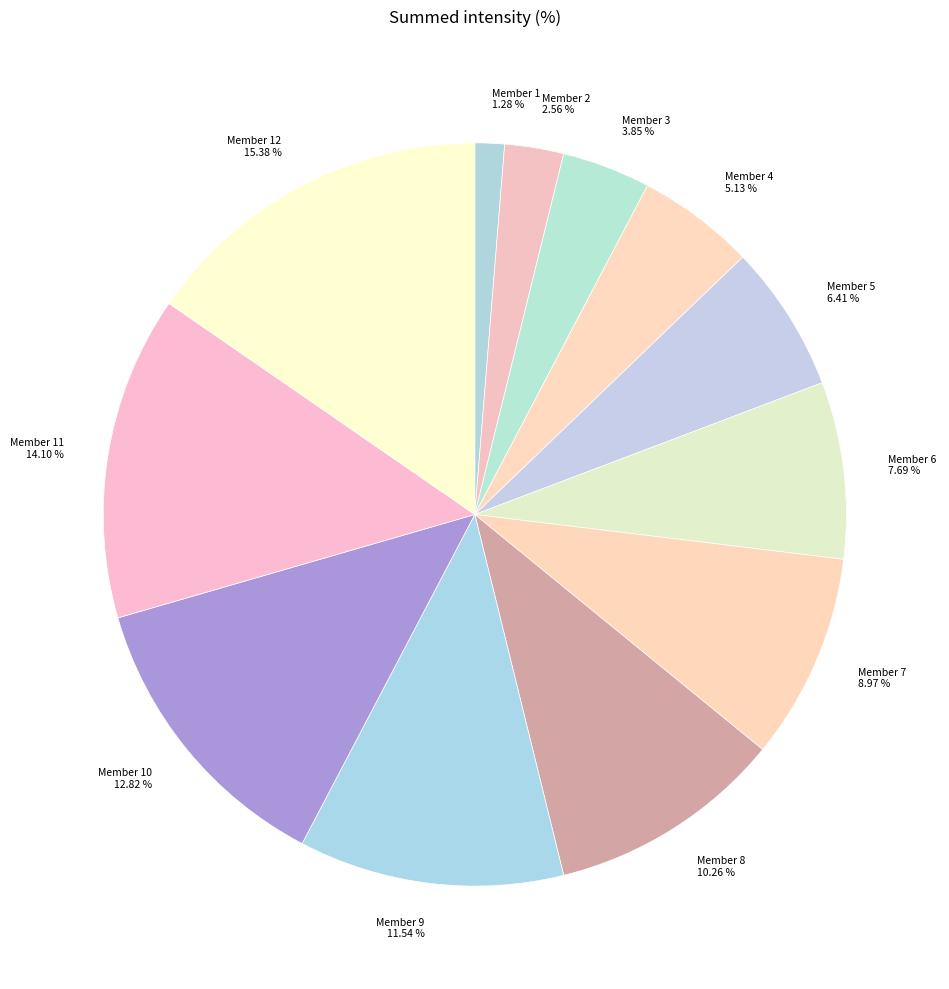

Between Member 10 and Member 4, which is larger?

Member 10